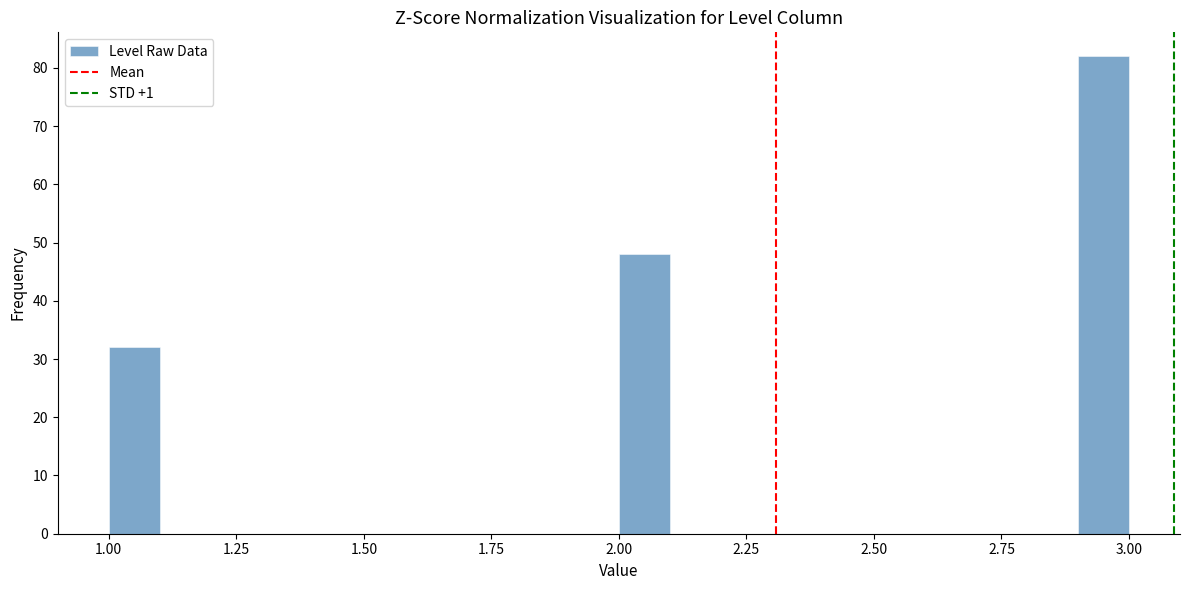

Around what value on the x-axis is the tallest bar? Give the approximate position of its centre, as read against the axis.

2.95